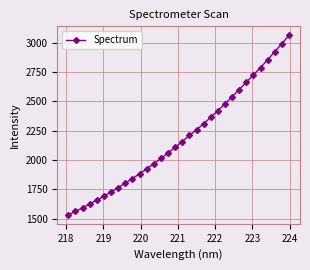

What is the difference between the maximum and minimum values?

1531.3